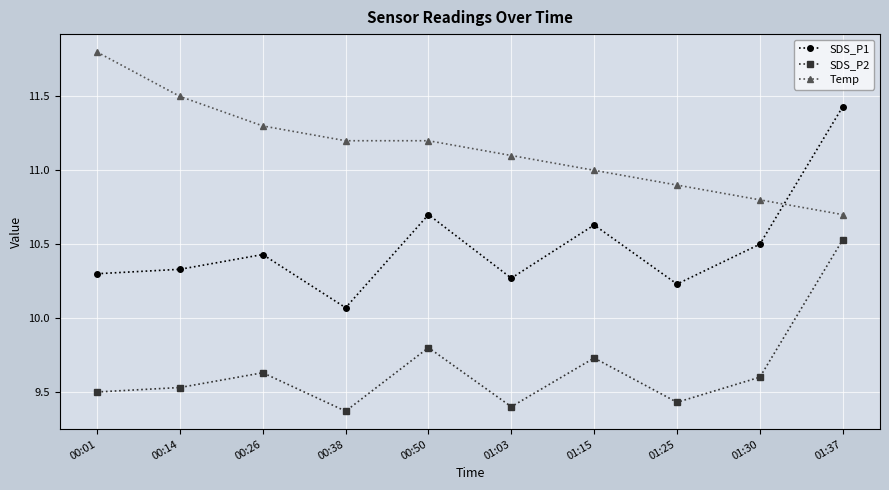

Rank the series by their average value, from lowest to highest.

SDS_P2, SDS_P1, Temp